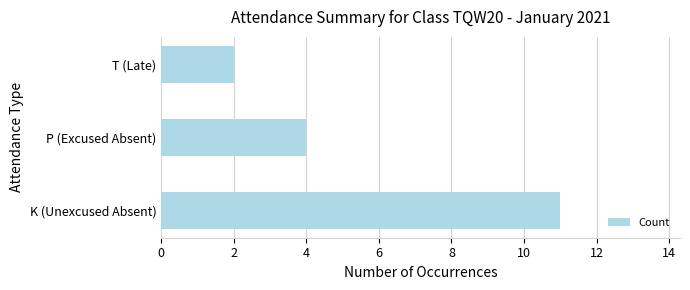

What is the difference between the maximum and minimum values?

9